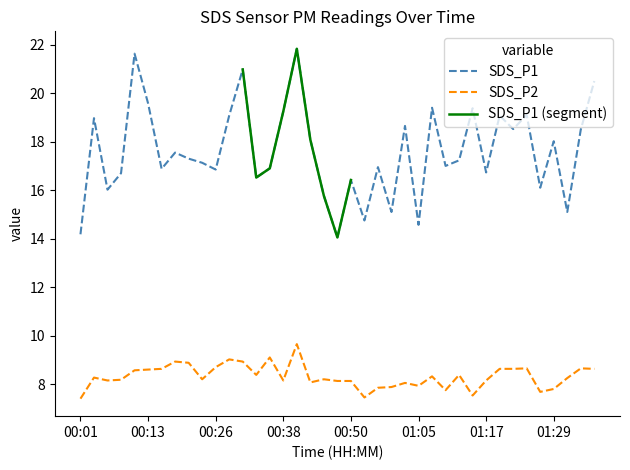

Reading left to right, what are all the values shown in this chart?

SDS_P1: 00:01=14.2	00:04=19.0	00:06=16.0	00:08=16.7	00:11=21.6	00:13=19.6	00:16=16.9	00:18=17.6	00:21=17.3	00:23=17.1	00:26=16.9	00:28=19.1	00:31=21.0	00:33=16.5	00:35=16.9	00:38=19.2	00:40=21.8	00:43=18.1	00:45=15.8	00:48=14.1	00:50=16.4	00:55=14.8	00:57=16.9	01:00=15.1	01:02=18.6	01:05=14.6	01:07=19.4	01:09=17.0	01:12=17.2	01:14=19.4	01:17=16.7	01:19=19.1	01:22=18.5	01:24=19.1	01:26=16.1	01:29=18.0	01:31=15.1	01:34=18.5	01:36=20.5
SDS_P2: 00:01=7.4	00:04=8.3	00:06=8.2	00:08=8.2	00:11=8.6	00:13=8.6	00:16=8.6	00:18=8.9	00:21=8.9	00:23=8.2	00:26=8.7	00:28=9.0	00:31=8.9	00:33=8.4	00:35=9.1	00:38=8.2	00:40=9.7	00:43=8.1	00:45=8.2	00:48=8.1	00:50=8.1	00:55=7.5	00:57=7.8	01:00=7.9	01:02=8.1	01:05=7.9	01:07=8.3	01:09=7.8	01:12=8.4	01:14=7.5	01:17=8.2	01:19=8.6	01:22=8.6	01:24=8.7	01:26=7.7	01:29=7.8	01:31=8.2	01:34=8.7	01:36=8.6